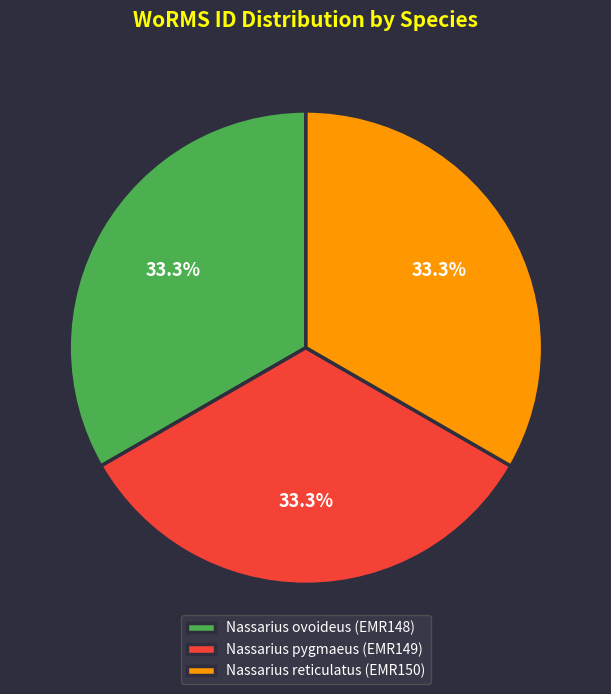

Is Nassarius reticulatus (EMR150) the majority of the pie?

No